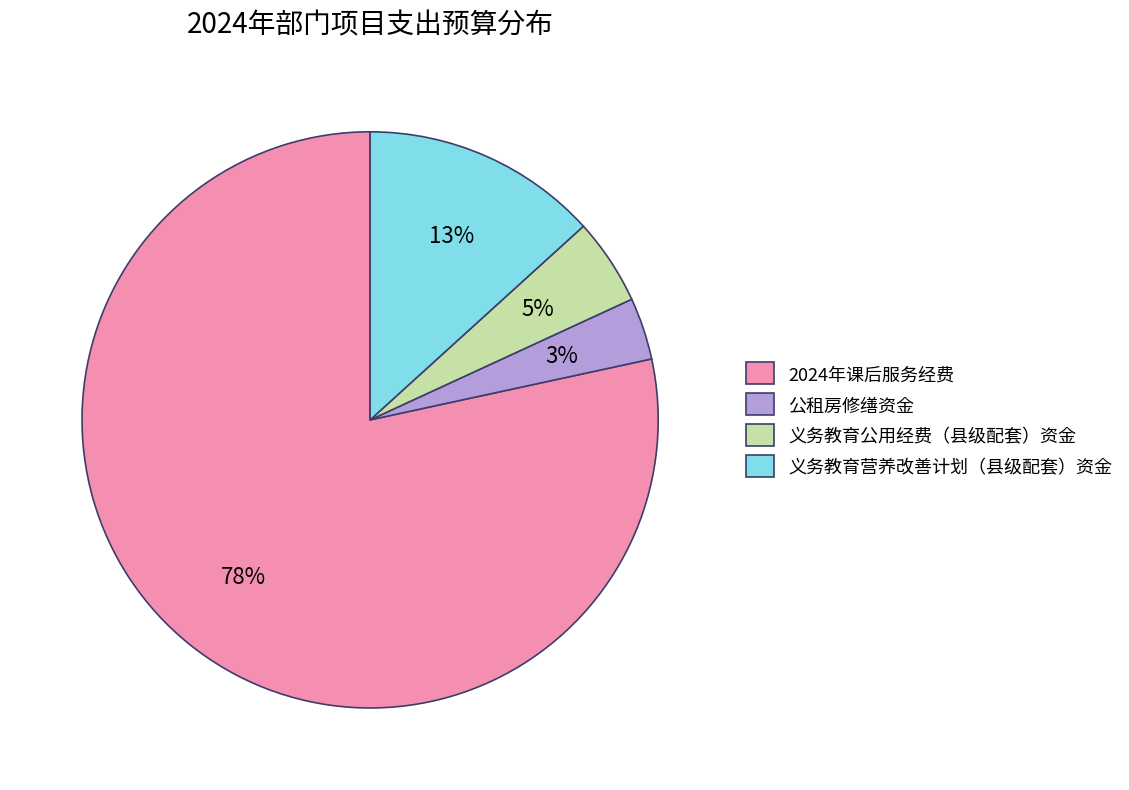

To the nearest percent, what percentage of the pie is 义务教育营养改善计划（县级配套）资金?

13%